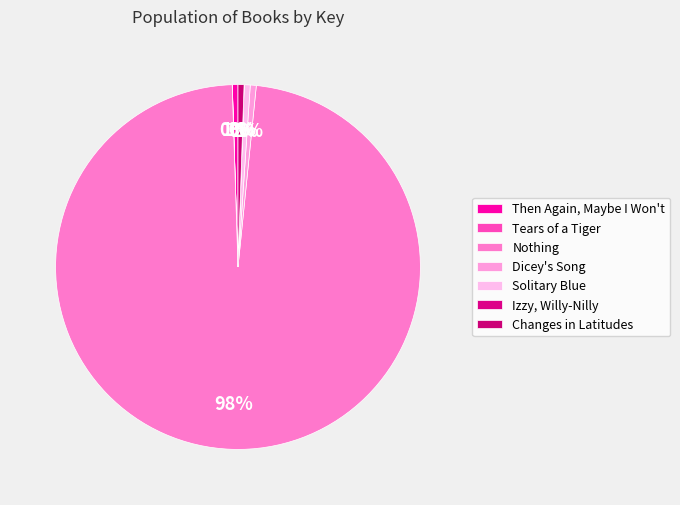

What percentage do Dicey's Song and Izzy, Willy-Nilly together represent?

0.5%